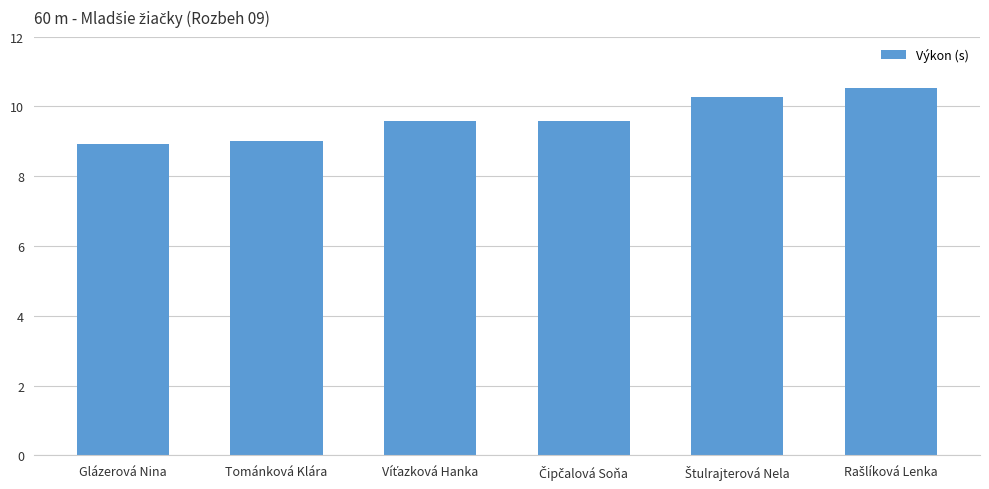

The chart shows a value of 9.0 at Tománková Klára. True or false?

True